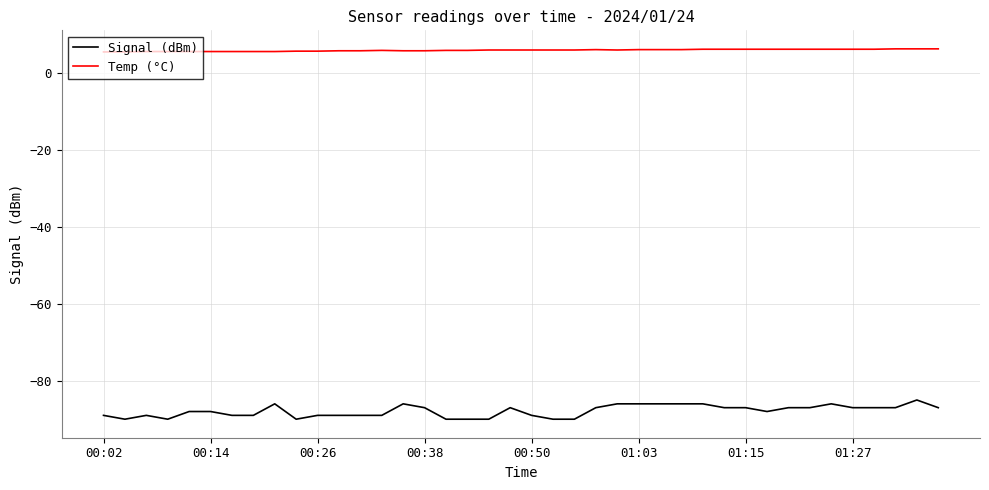

Which series has the largest range (max minus min)?

Signal (dBm)